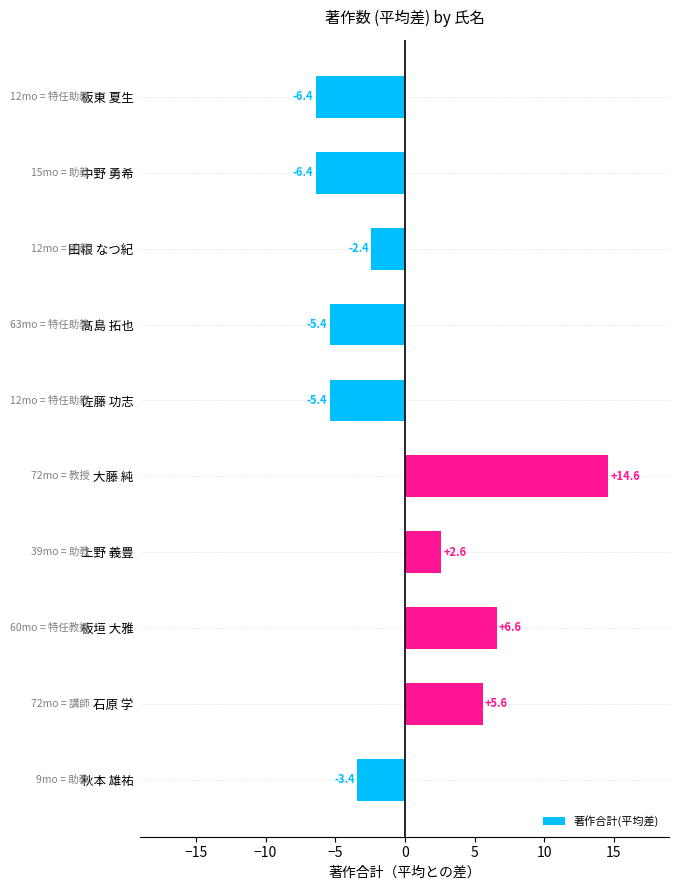

Reading bottom to top, what are all the values shown in this chart?

-3.4	5.6	6.6	2.6	14.6	-5.4	-5.4	-2.4	-6.4	-6.4